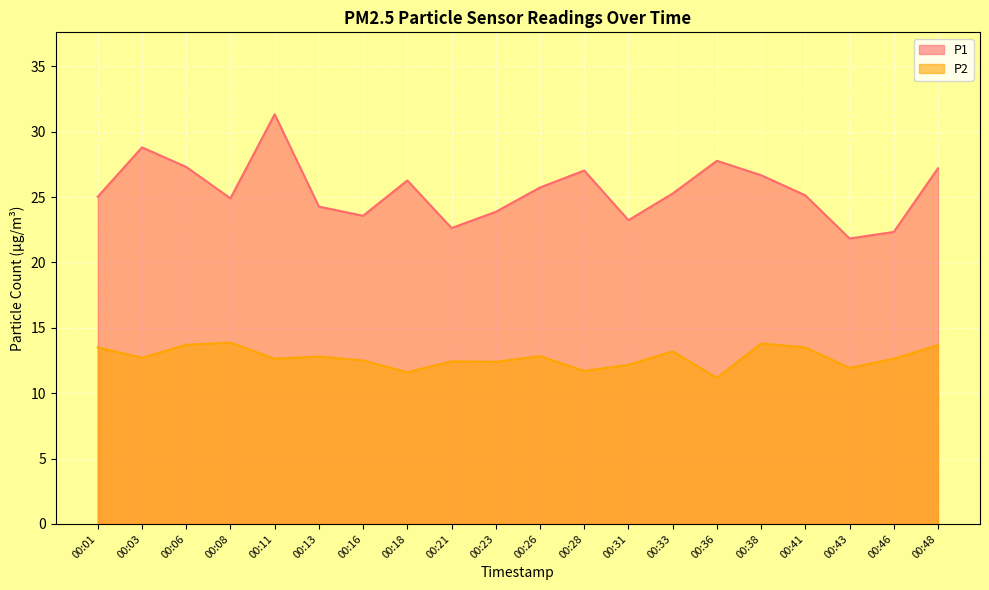

Reading left to right, what are all the values shown in this chart?

P1: 00:01=25.0	00:03=28.8	00:06=27.3	00:08=24.9	00:11=31.3	00:13=24.3	00:16=23.6	00:18=26.3	00:21=22.6	00:23=23.9	00:26=25.7	00:28=27.0	00:31=23.2	00:33=25.3	00:36=27.8	00:38=26.7	00:41=25.1	00:43=21.8	00:46=22.3	00:48=27.2
P2: 00:01=13.5	00:03=12.7	00:06=13.7	00:08=13.9	00:11=12.6	00:13=12.8	00:16=12.5	00:18=11.6	00:21=12.4	00:23=12.4	00:26=12.8	00:28=11.7	00:31=12.2	00:33=13.2	00:36=11.2	00:38=13.8	00:41=13.5	00:43=11.9	00:46=12.6	00:48=13.7